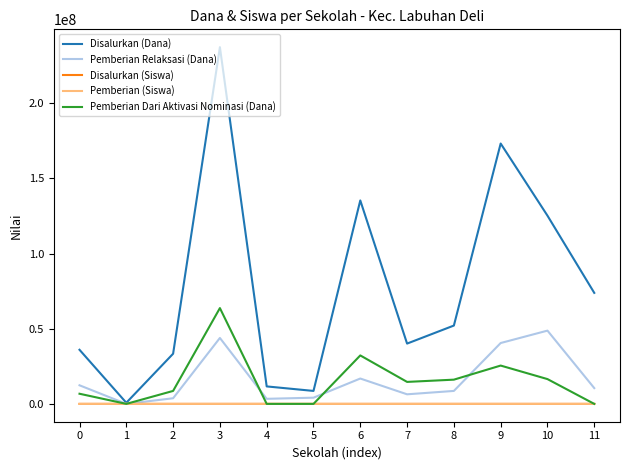

At which category is the sum across all series the highest?

3